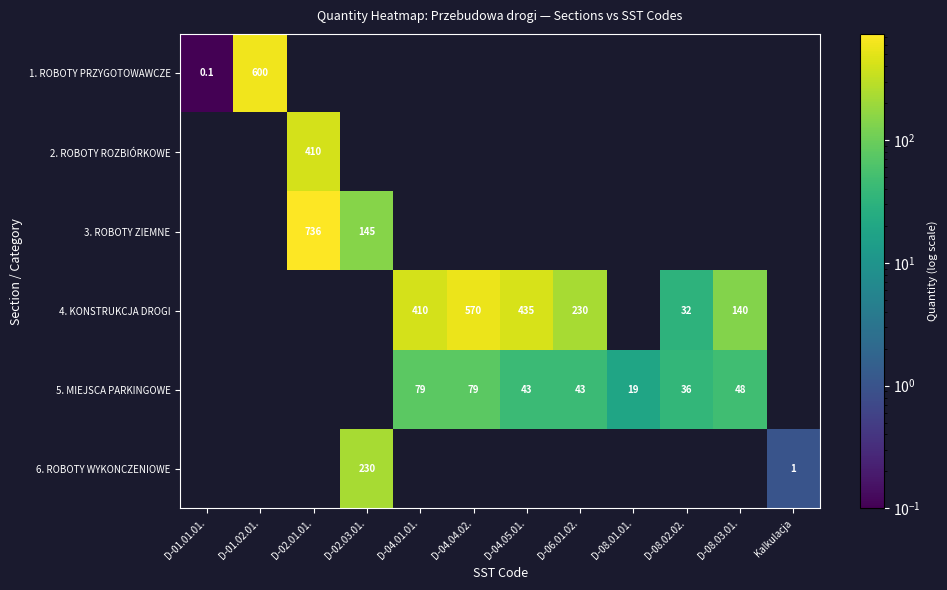

What is the sum of the 4. KONSTRUKCJA DROGI values at D-06.01.02. and D-04.01.01.?

640.0